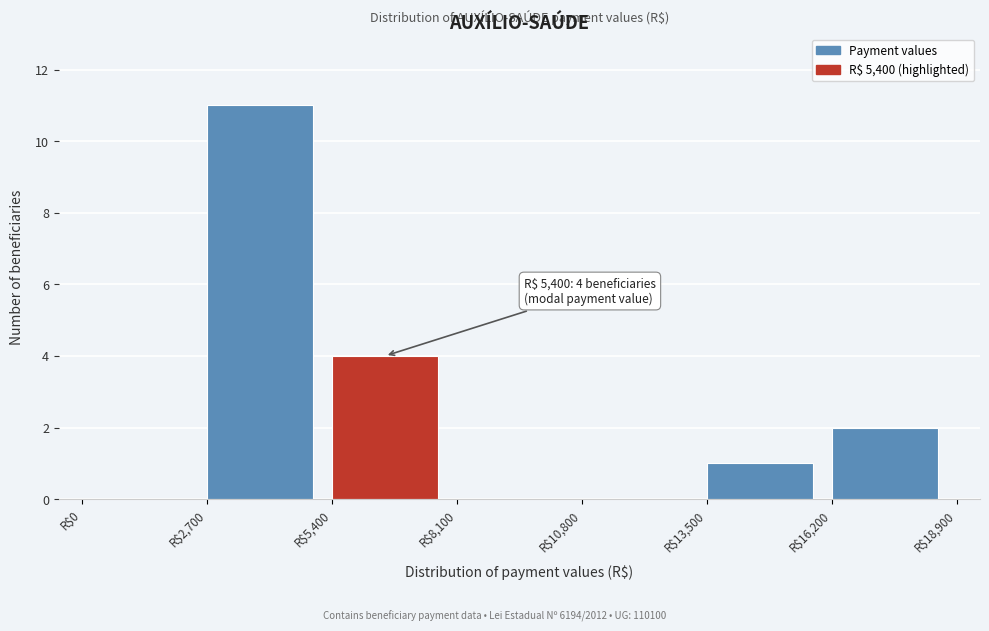

Over which range of the x-axis is the bar tallest?

2700 to 5400